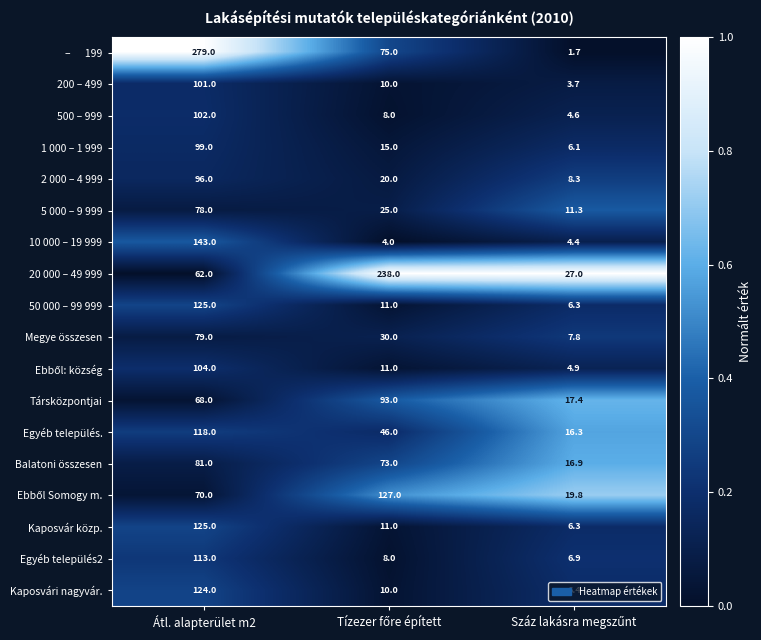

What is the minimum value shown in the chart?

1.7